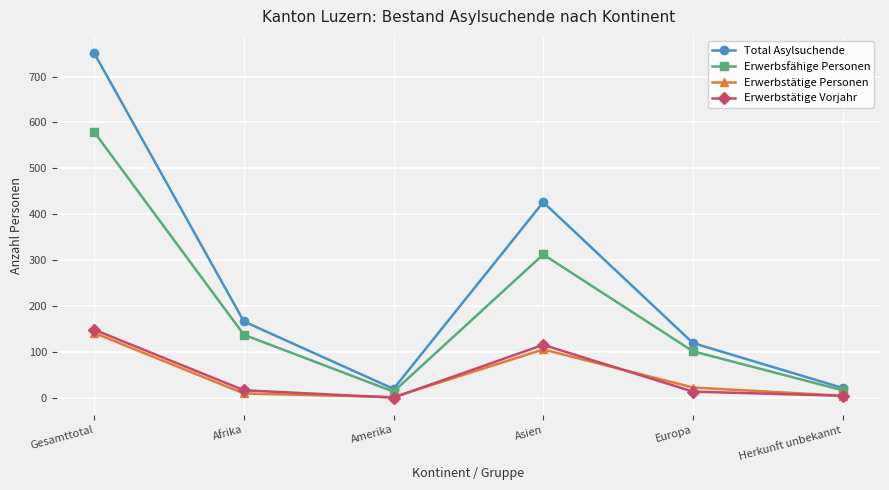

True or false: Erwerbsfähige Personen and Erwerbstätige Vorjahr cross at least once.

False